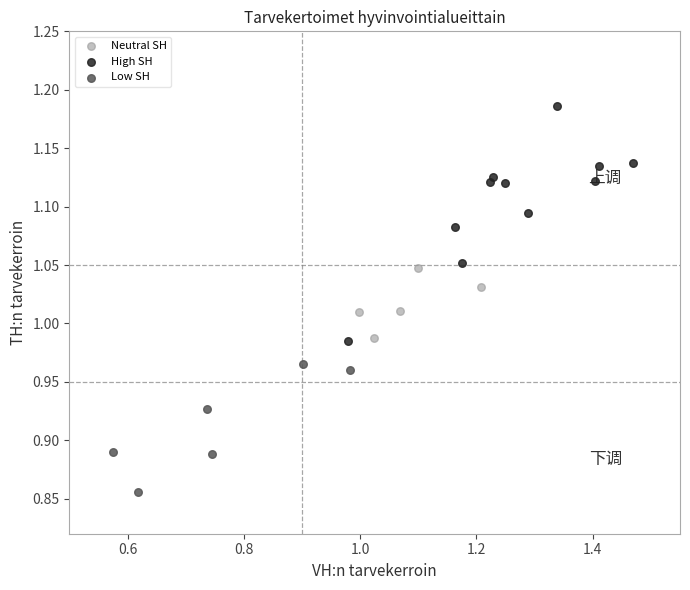

Which series reaches the maximum Y coordinate?

High SH